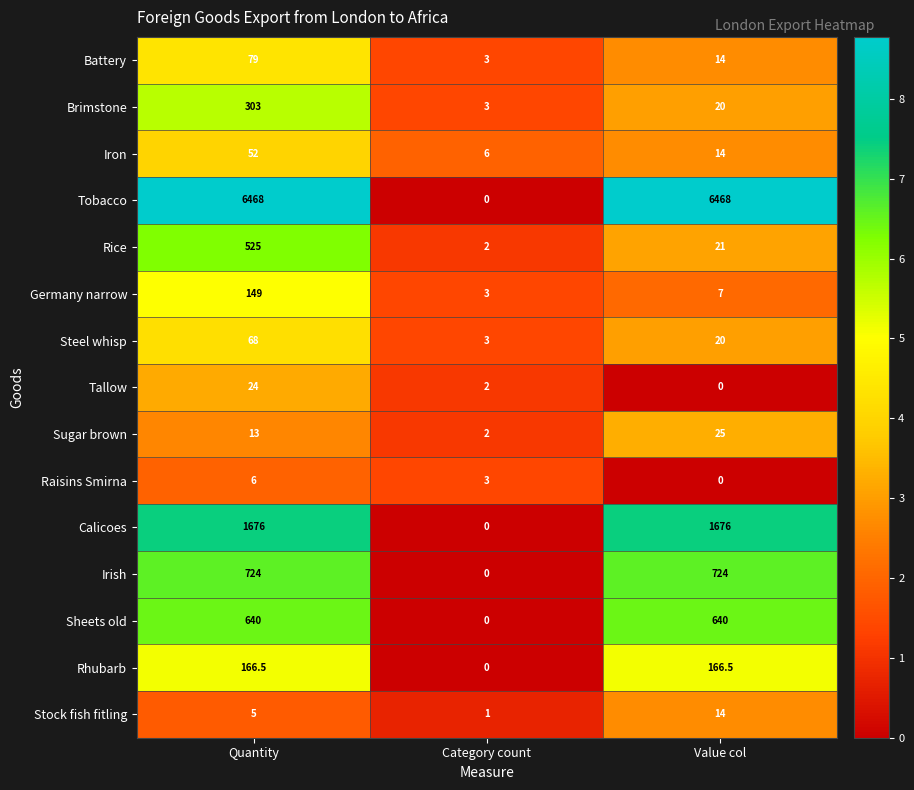

What is the difference between the second highest and minimum values in the Tallow series?

2.0